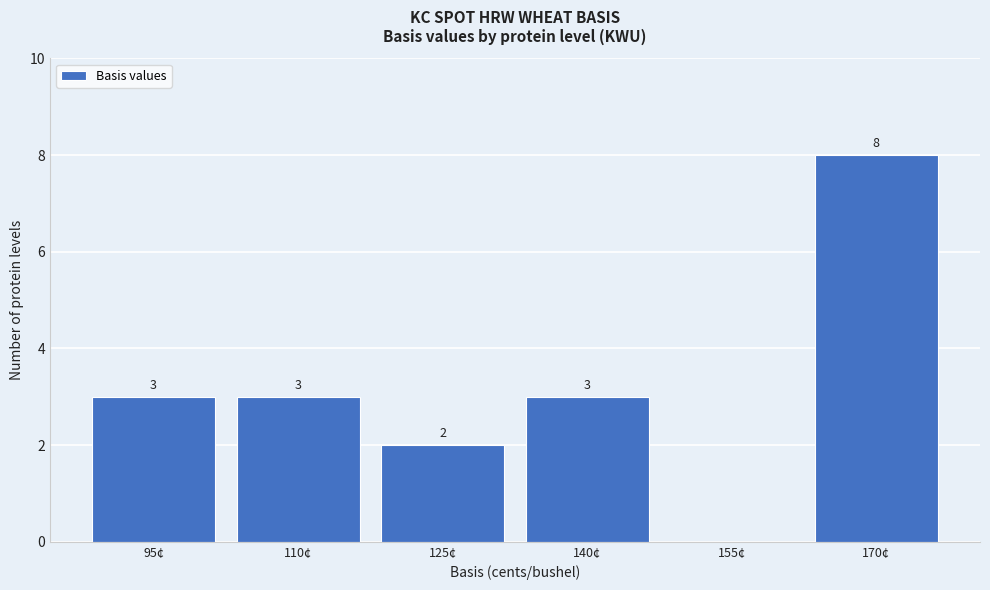

Reading right to left, transcribe all the data shown in this chart.

170¢=8	155¢=0	140¢=3	125¢=2	110¢=3	95¢=3